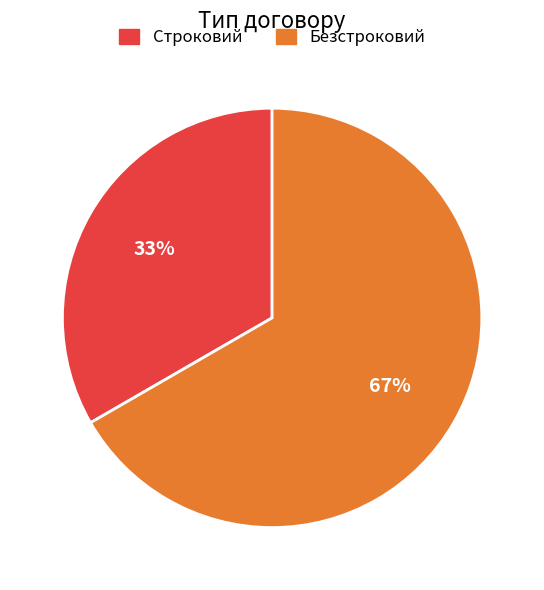

Rank the categories by value from highest to lowest.

Безстроковий, Строковий